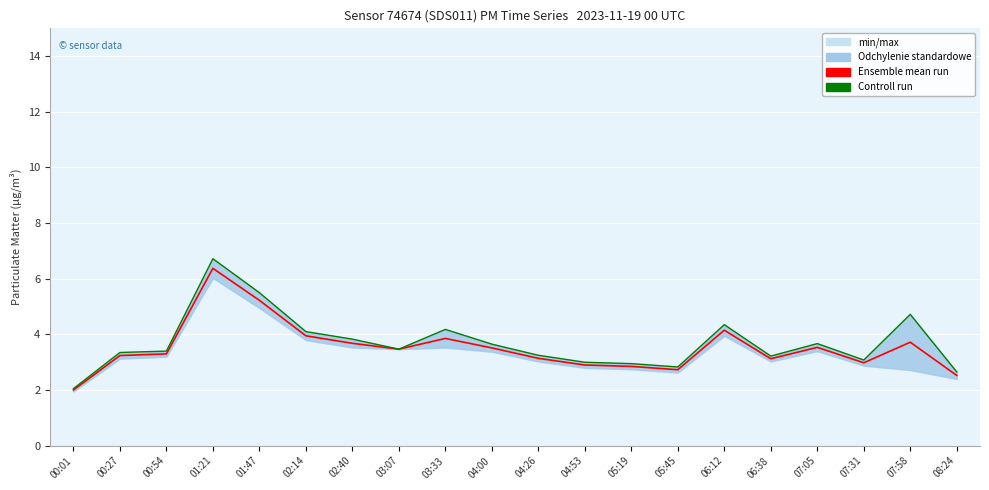

True or false: Controll run and Ensemble mean run intersect in this chart.

False